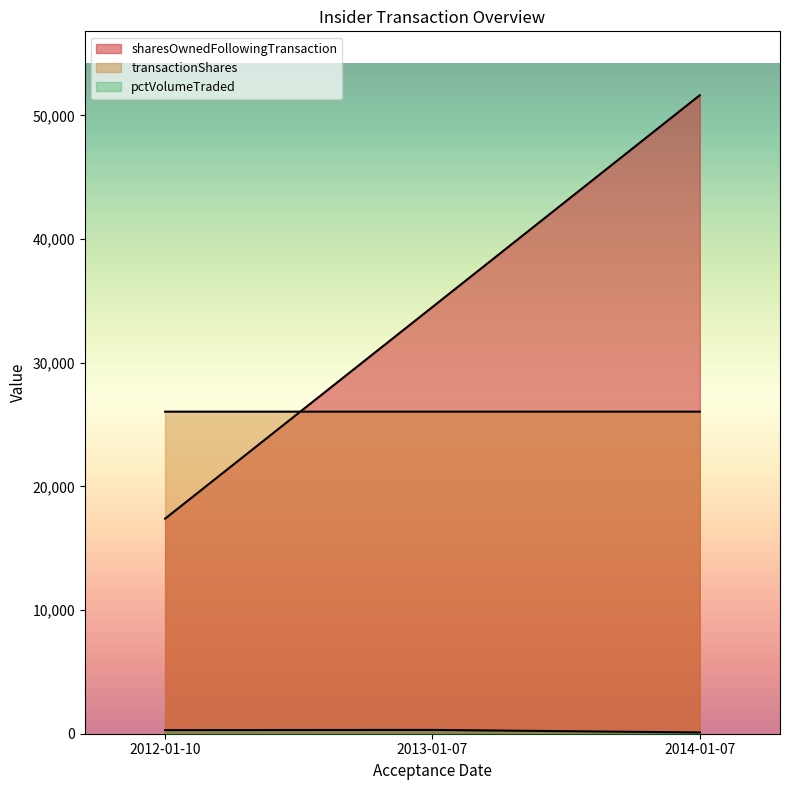

Reading left to right, transcribe all the data shown in this chart.

sharesOwnedFollowingTransaction: 2012-01-10=17389	2013-01-07=34504	2014-01-07=51631
transactionShares: 2012-01-10=26042	2013-01-07=26042	2014-01-07=26041
pctVolumeTraded: 2012-01-10=292	2013-01-07=308	2014-01-07=102